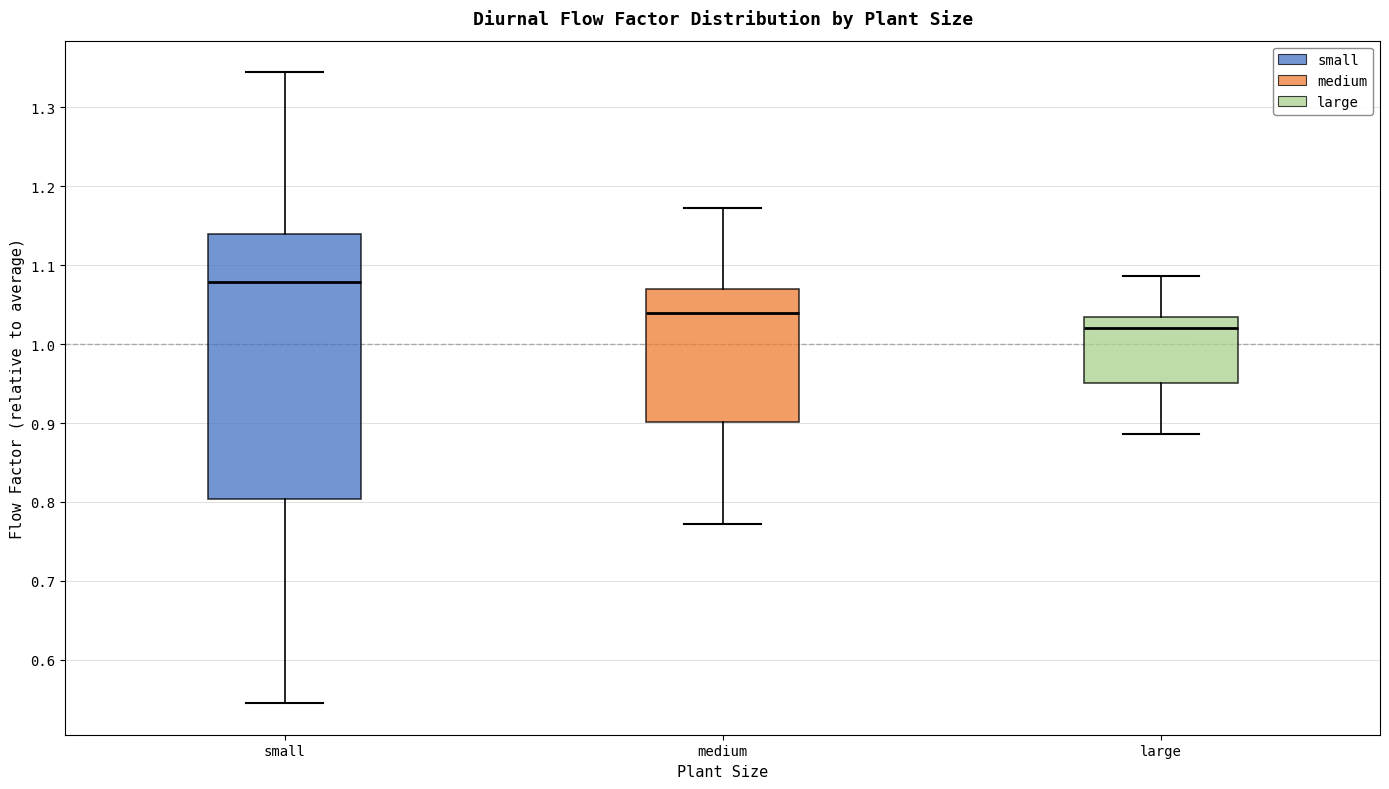

Which box's median line is the highest?

small